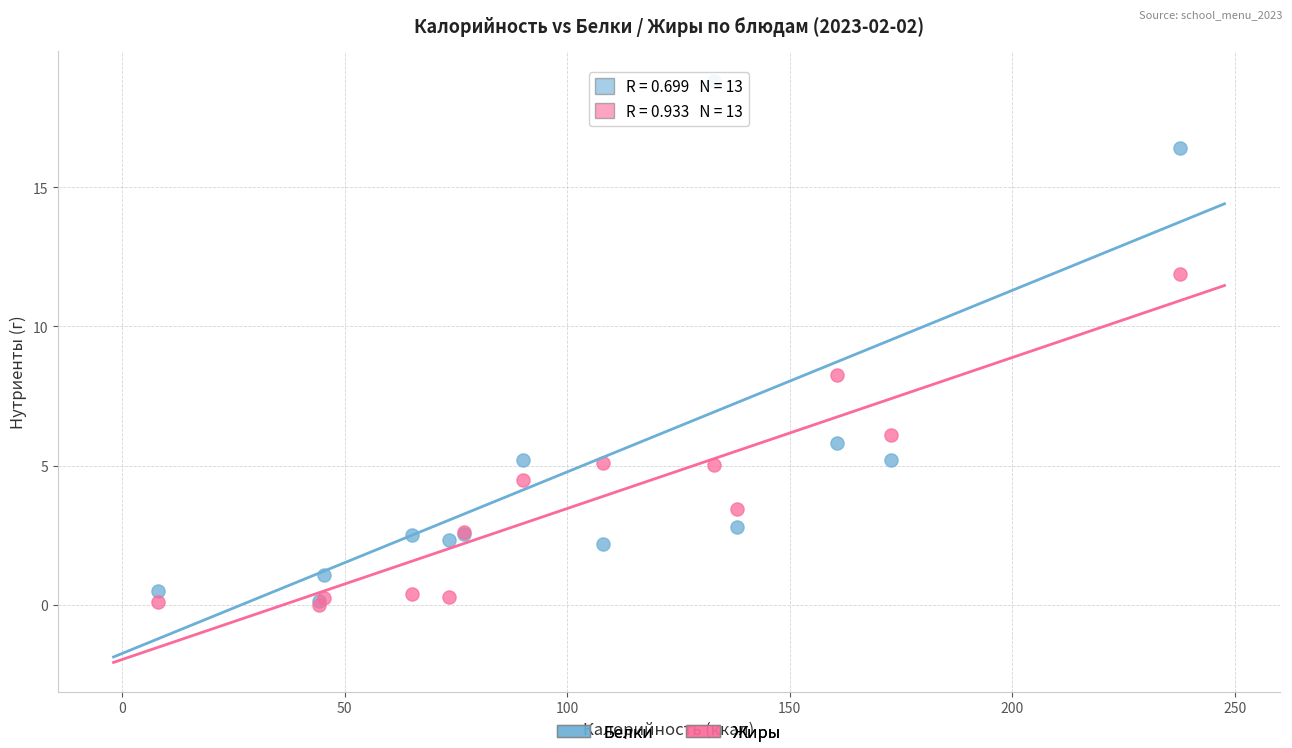

Across all series, what Y value is closest to 9?

8.2